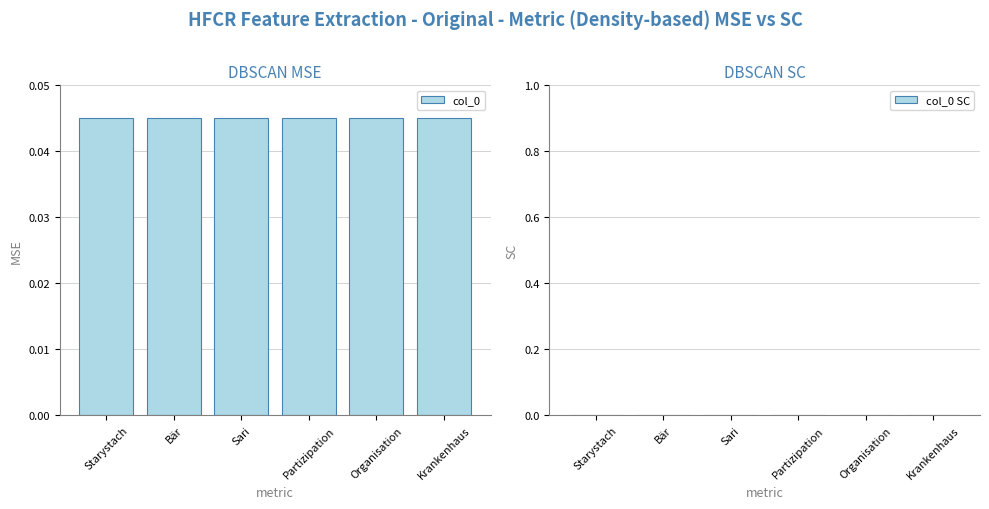

Between Bär and Sari, which series saw the biggest shift?

col_0